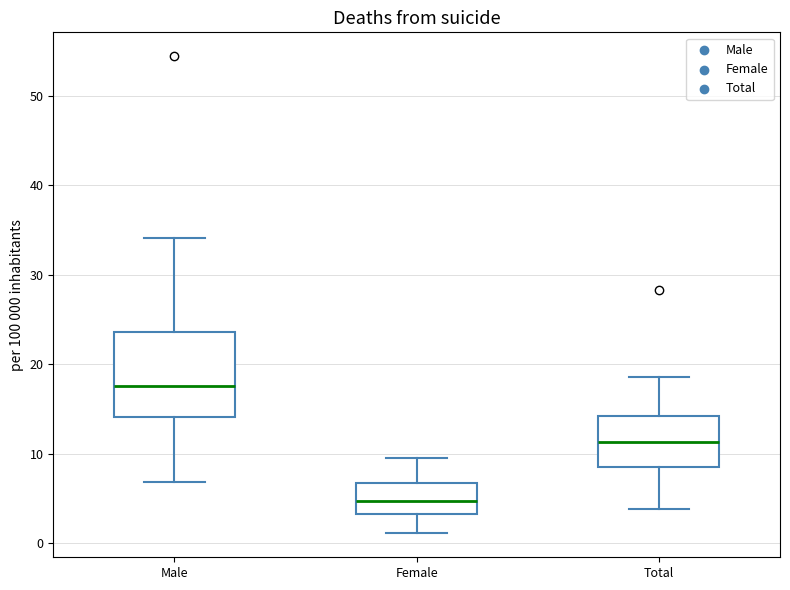

Which box is the tallest, from its lower edge to its upper edge?

Male